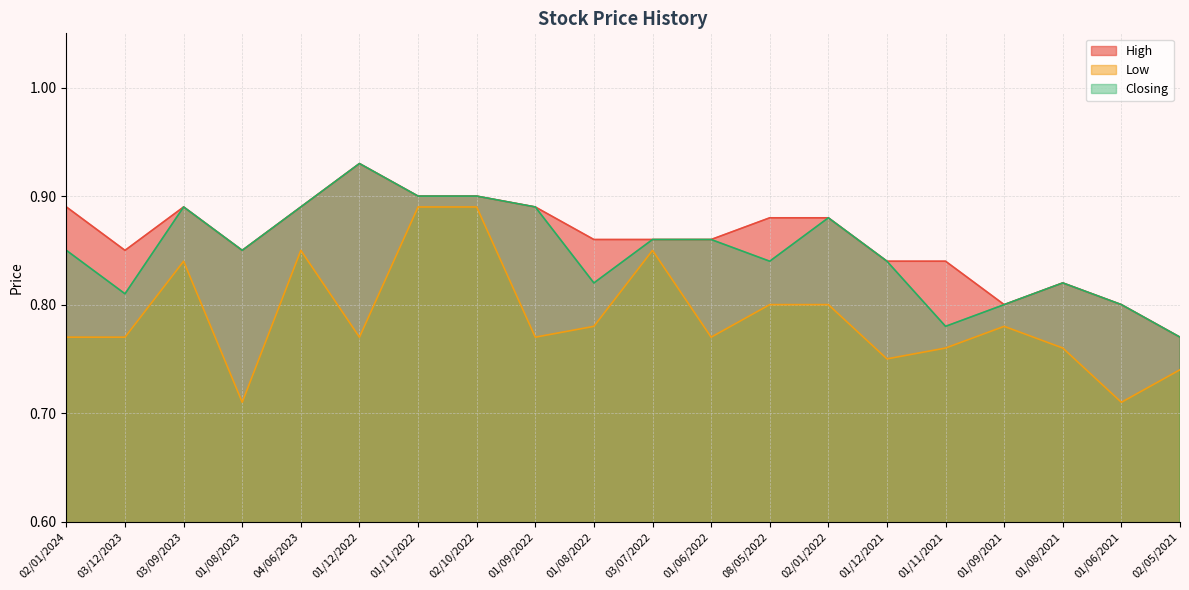

What is the label of the 14th point from the right?

01/11/2022